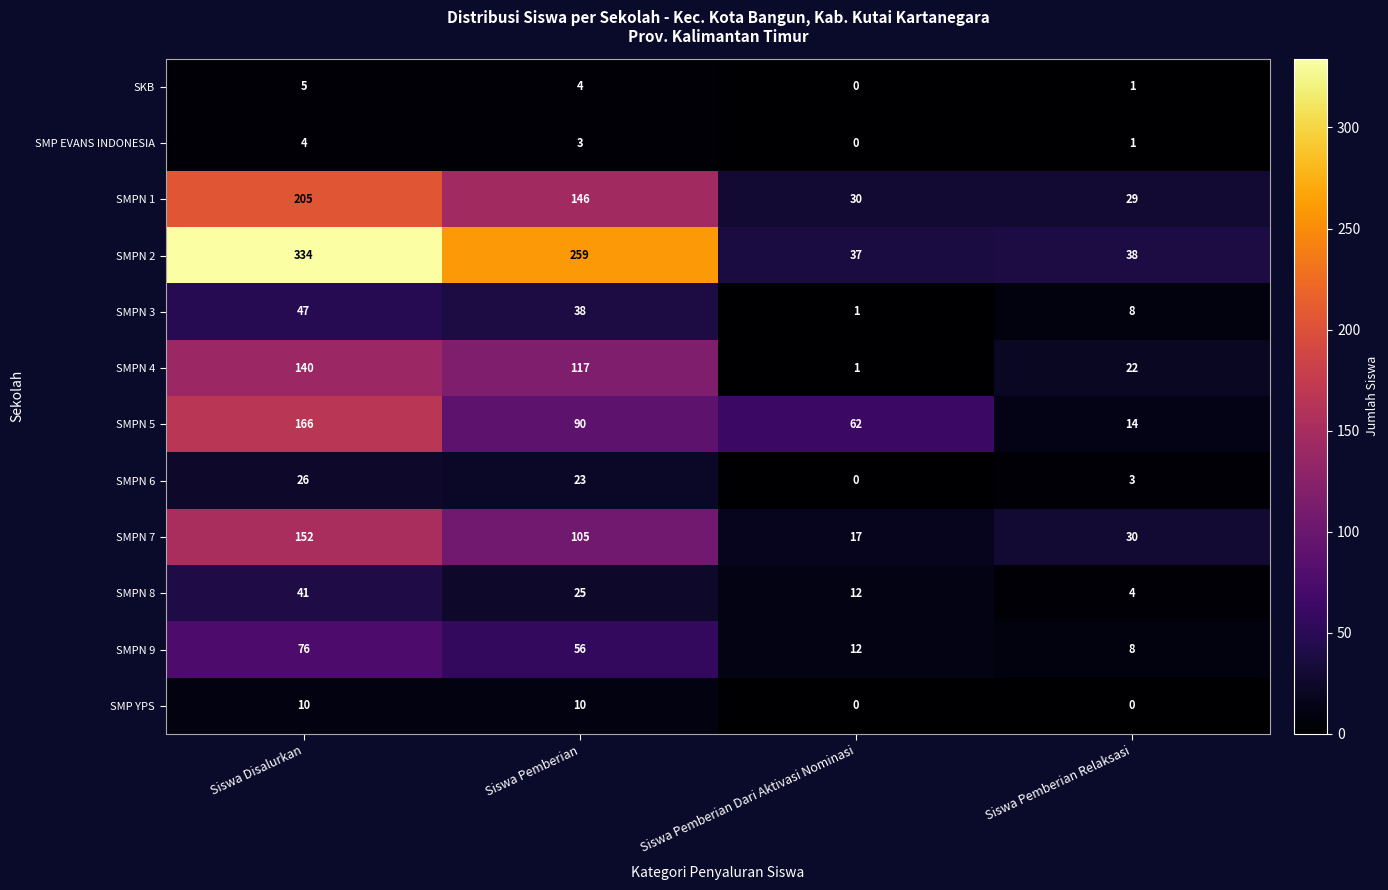

What is the average value of the SMPN 7 series?

76